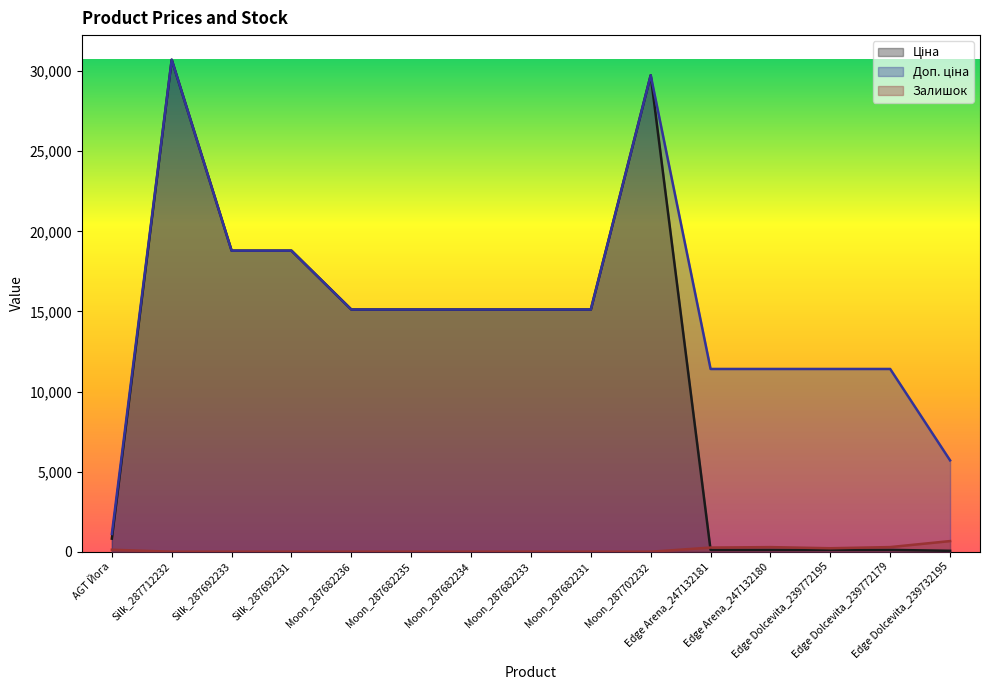

How many categories are shown in the chart?

15